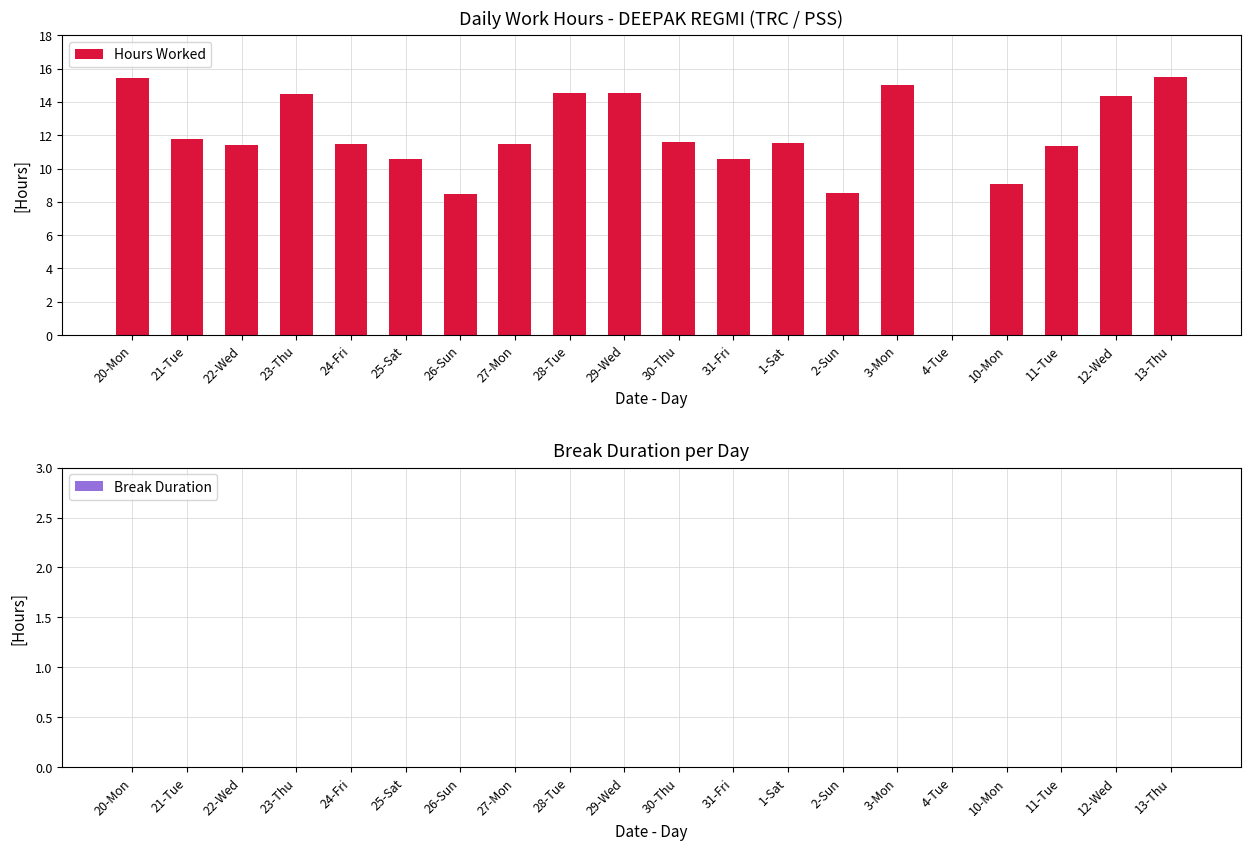

True or false: the data shows 15.0 at 3-Mon.

True